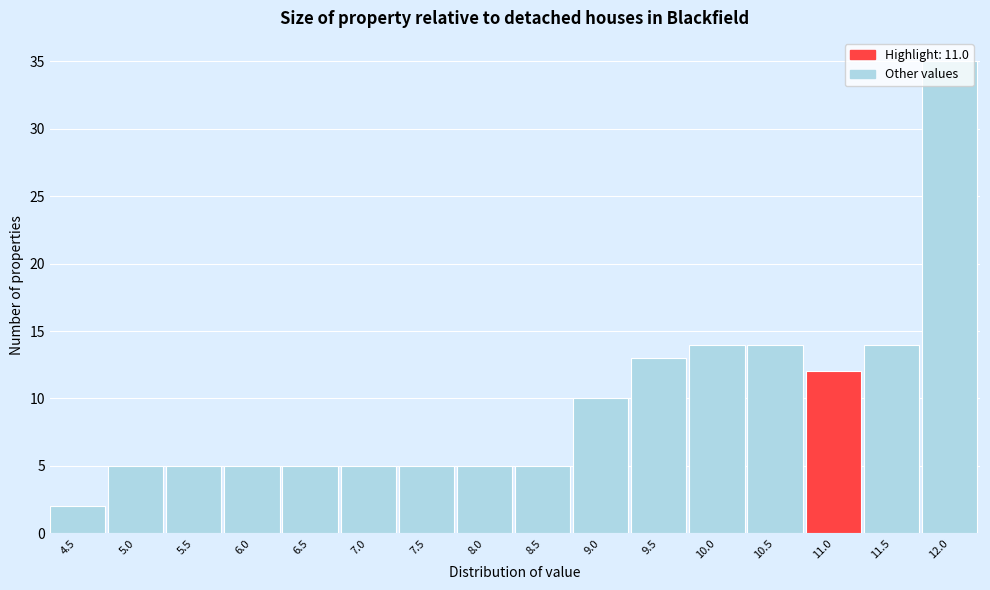

What value does the data have at 9.5?

13